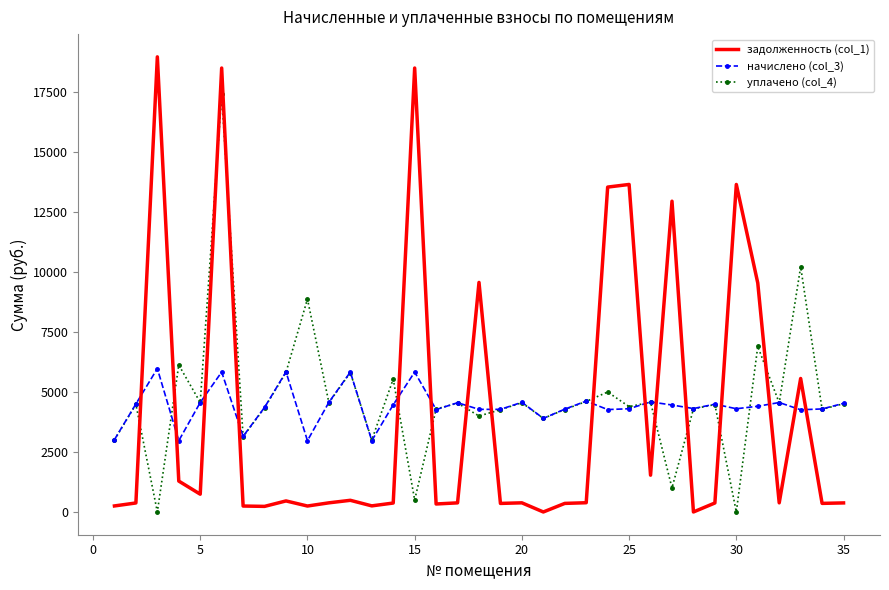

Which series has the largest range (max minus min)?

задолженность (col_1)